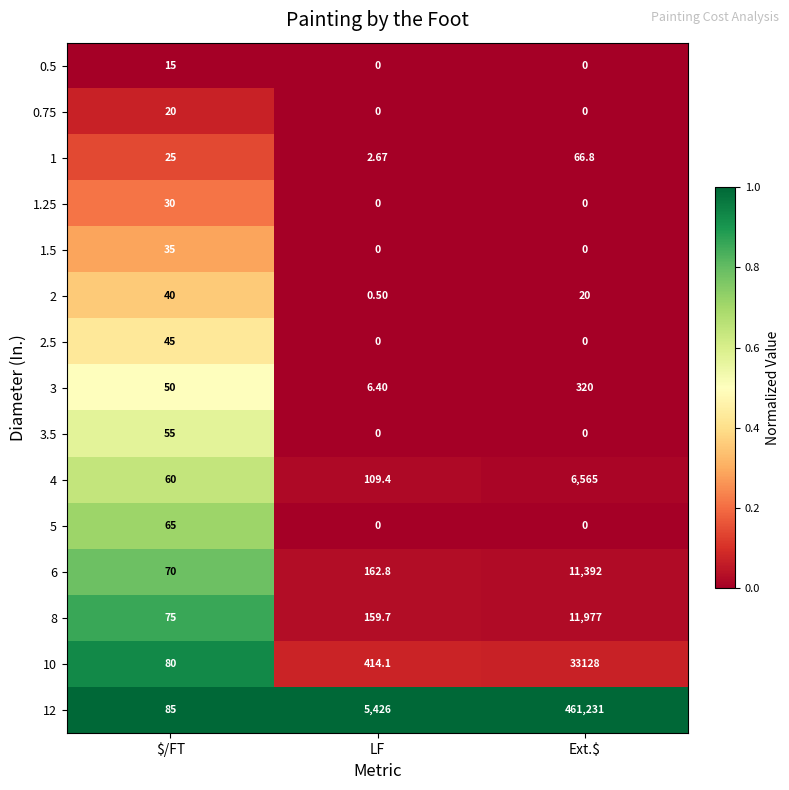

Which category has the highest value in the 1.25 series?

$/FT